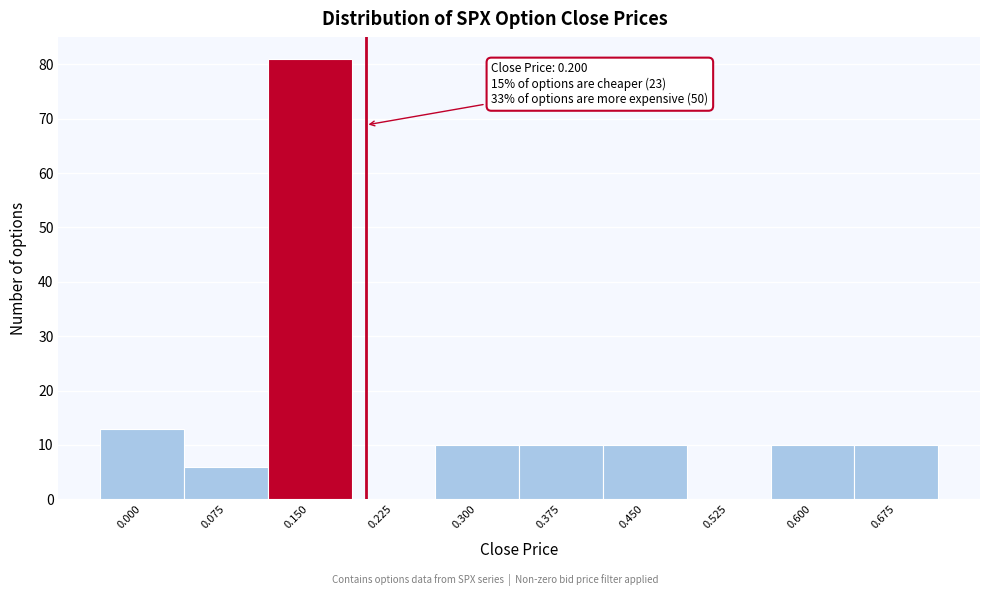

Reading left to right, extract all data points from this chart.

0.000=13	0.075=6	0.150=81	0.225=0	0.300=10	0.375=10	0.450=10	0.525=0	0.600=10	0.675=10